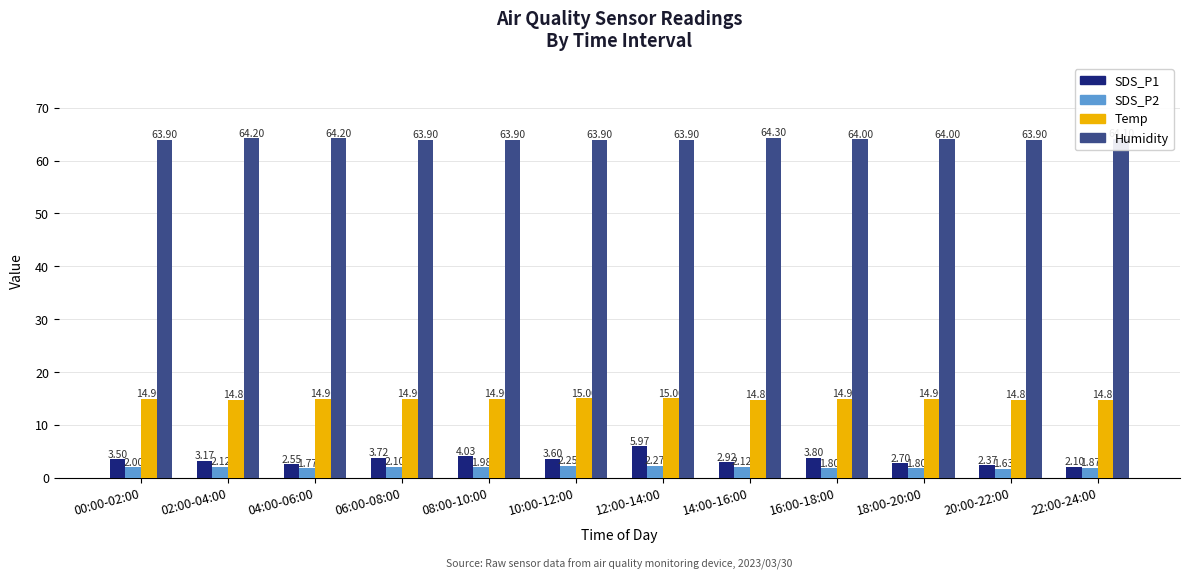

Is the value of Humidity at 02:00-04:00 greater than the value of SDS_P1 at 04:00-06:00?

Yes